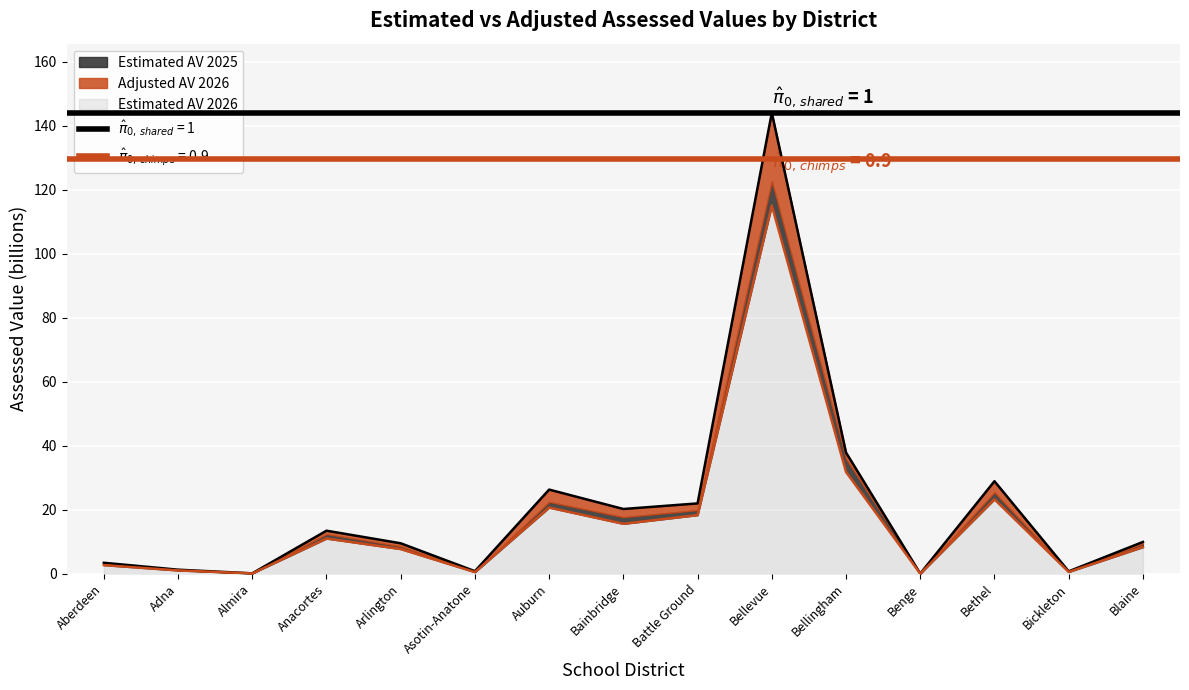

True or false: Estimated AV 2025 and Estimated AV 2026 intersect in this chart.

False